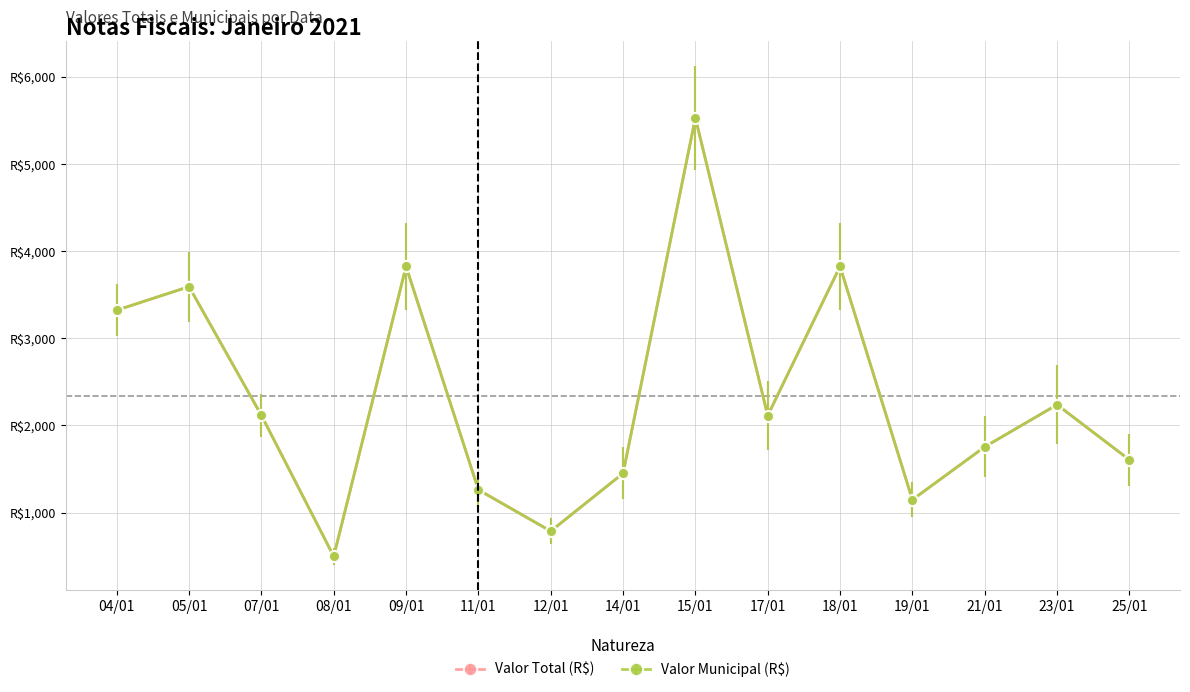

Does the chart have visible grid lines?

Yes